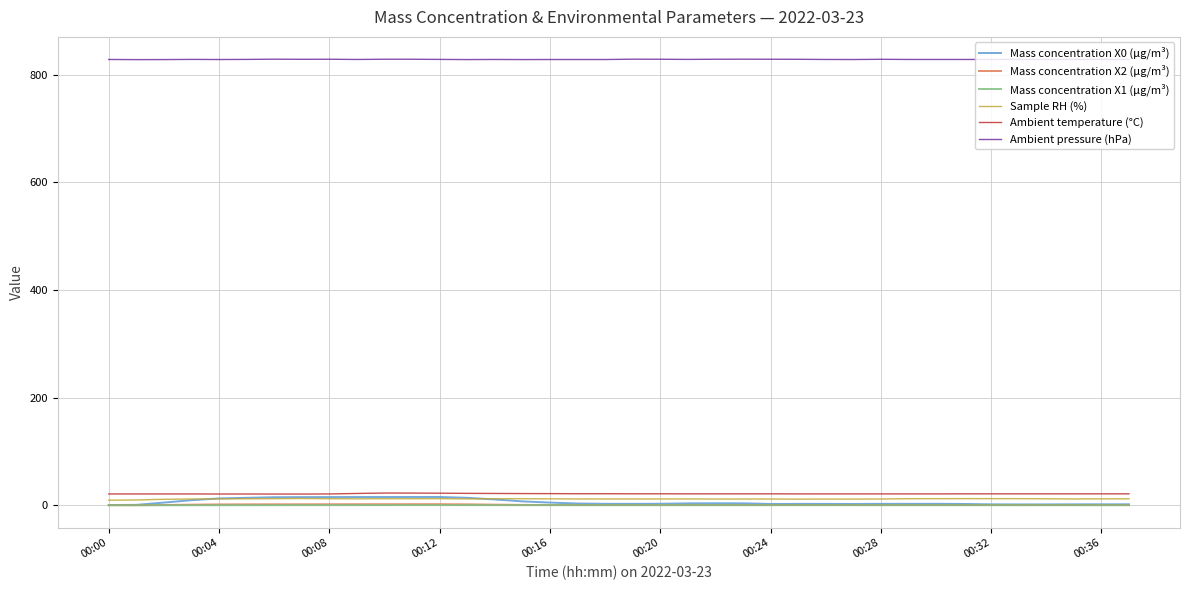

True or false: Mass concentration X2 (μg/m³) and Ambient pressure (hPa) intersect in this chart.

False